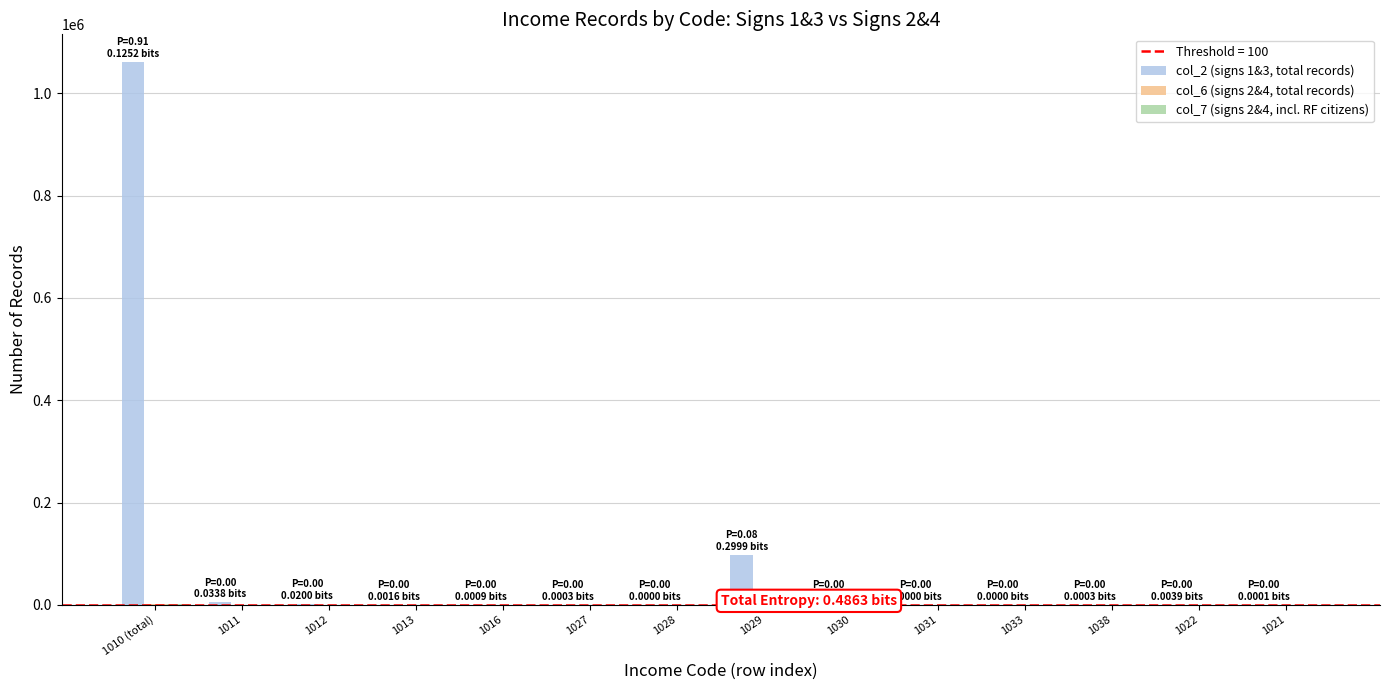

At which category is the sum across all series the highest?

1010 (total)